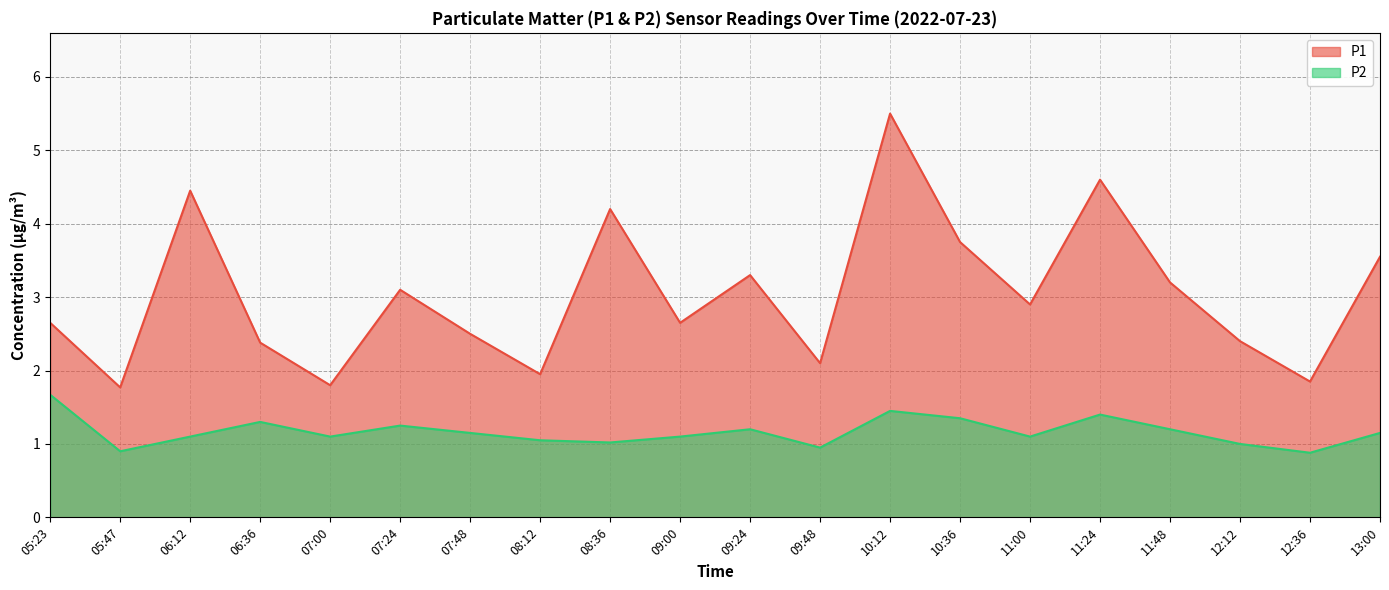

How many lines are shown in the chart?

2